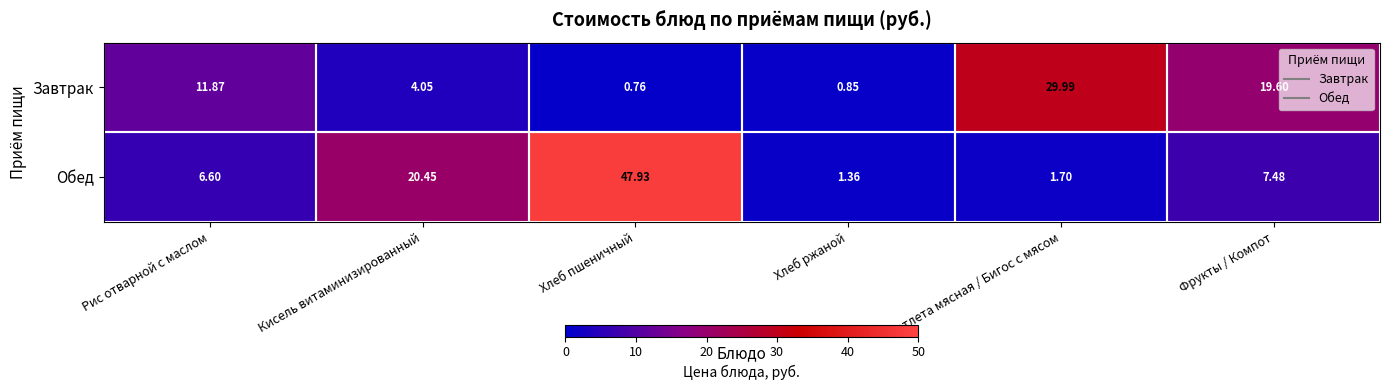

How many distinct data groups are displayed?

2